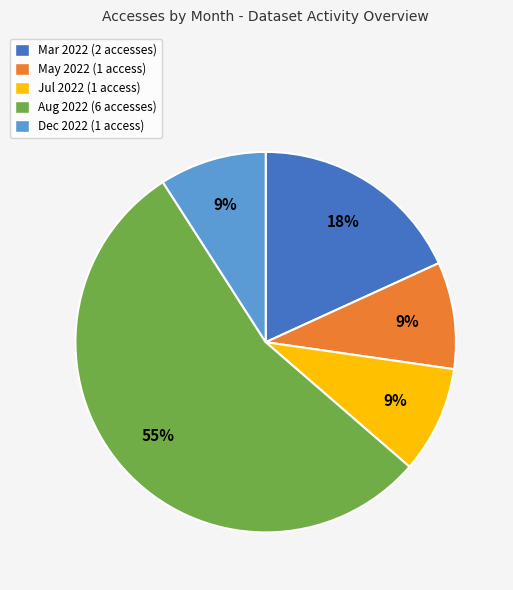

To the nearest percent, what is the average slice percentage?

20%